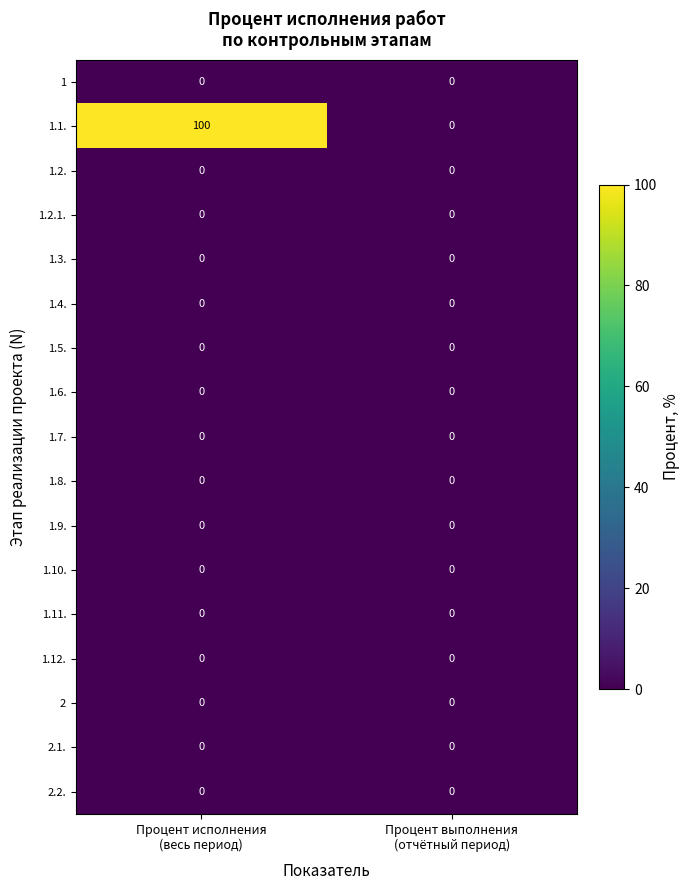

Which series has the widest spread of values?

1.1.